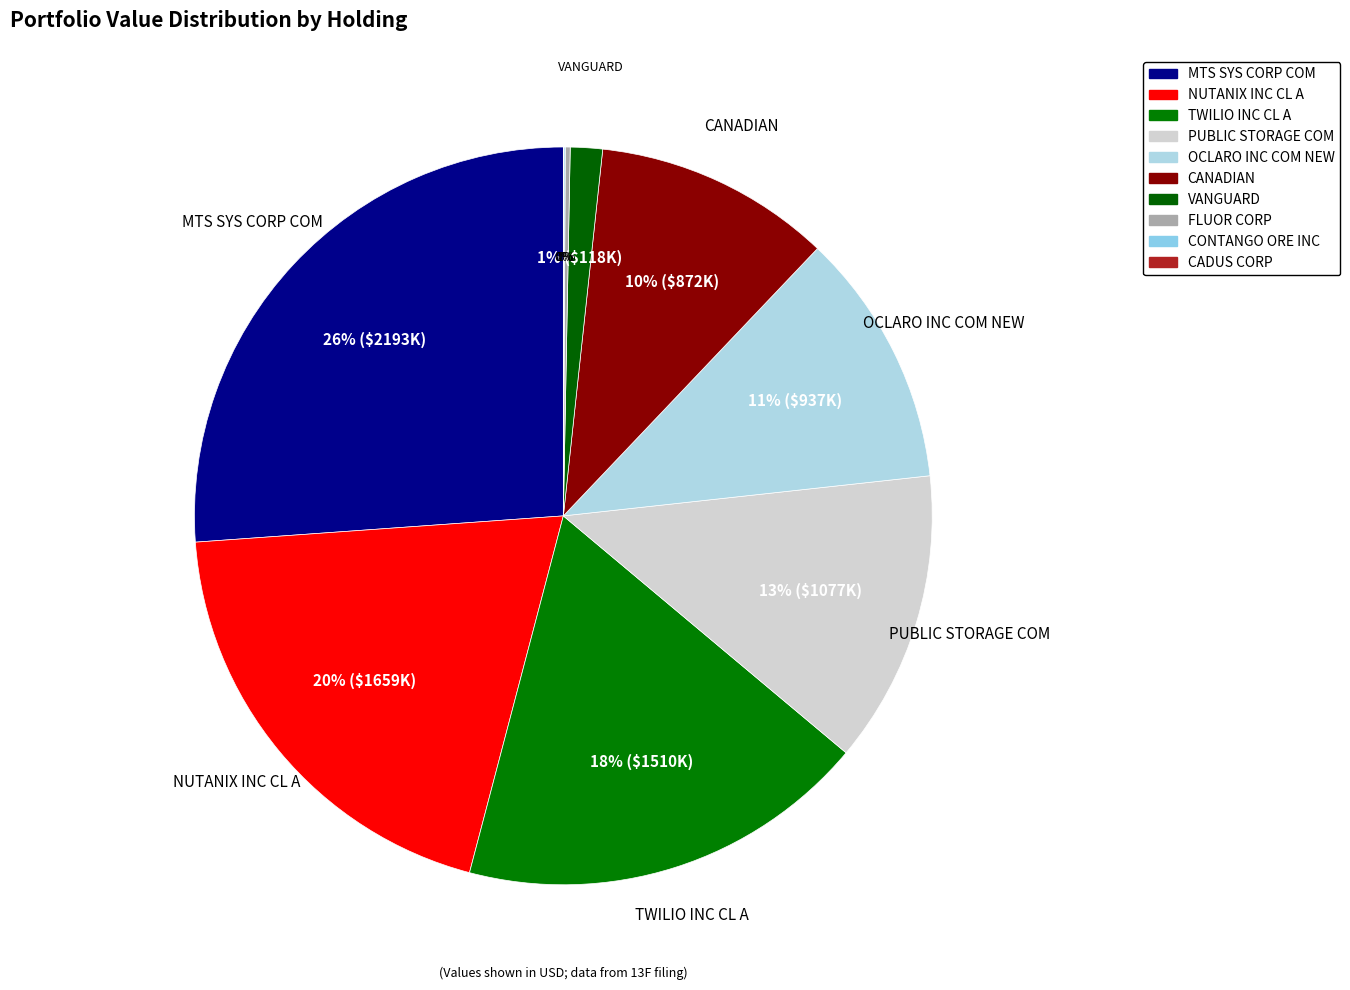

Rank the categories by value from lowest to highest.

CADUS CORP, CONTANGO ORE INC, FLUOR CORP, VANGUARD FIXED INCOME SECS FIN, CANADIAN IMPERIAL BK OF COMMERCE, OCLARO INC COM NEW, PUBLIC STORAGE COM, TWILIO INC CL A, NUTANIX INC CL A, MTS SYS CORP COM